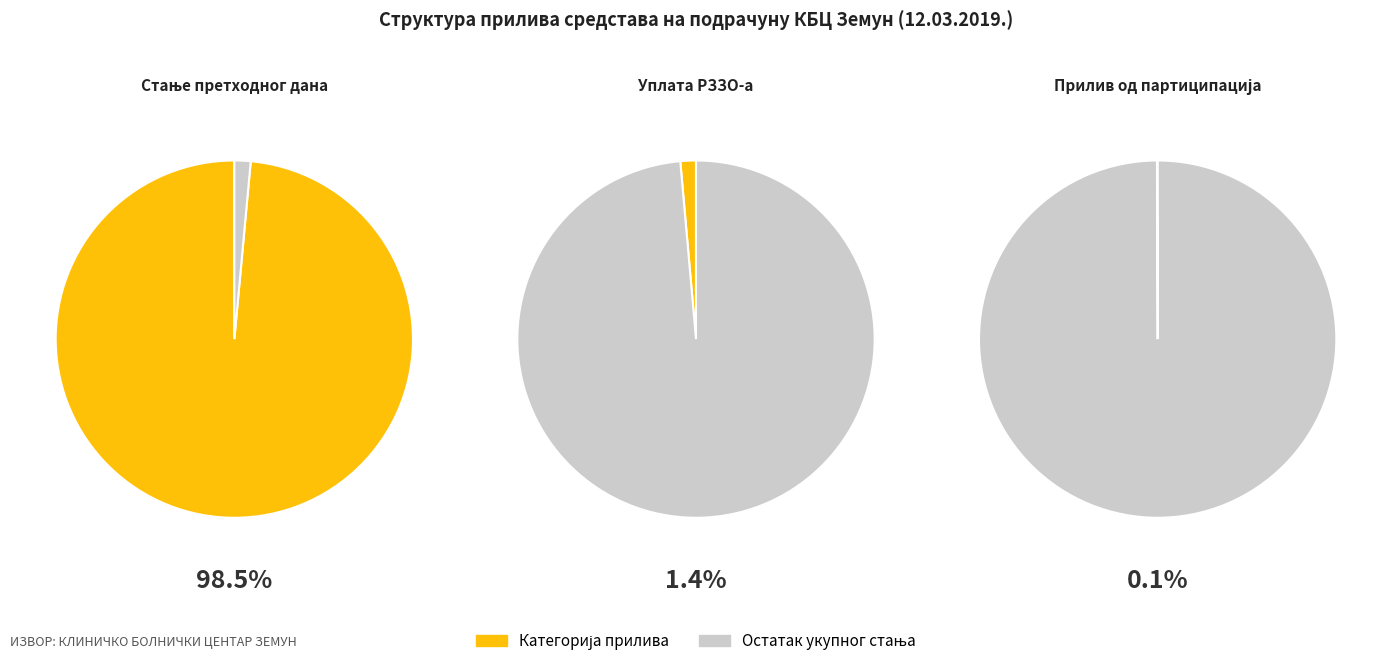

Which slice represents more than half of the pie?

Стање претходног дана